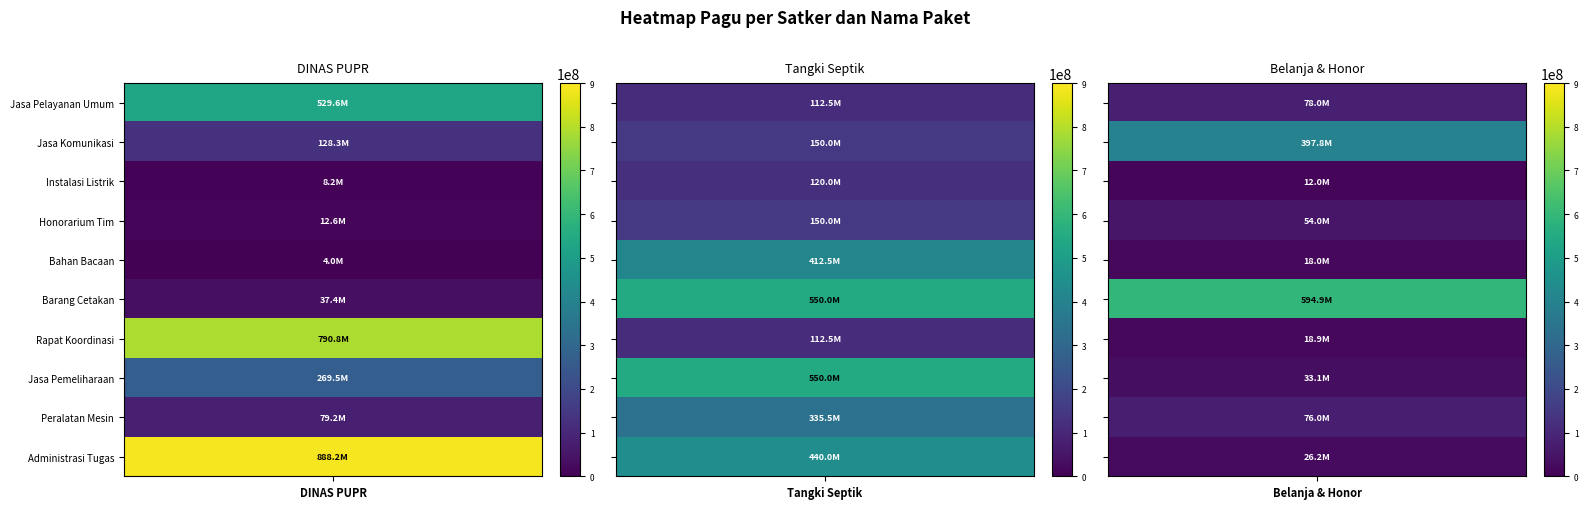

How many data points in PEMBANGUNAN TANGKI SEPTIK are above 335500000?

4